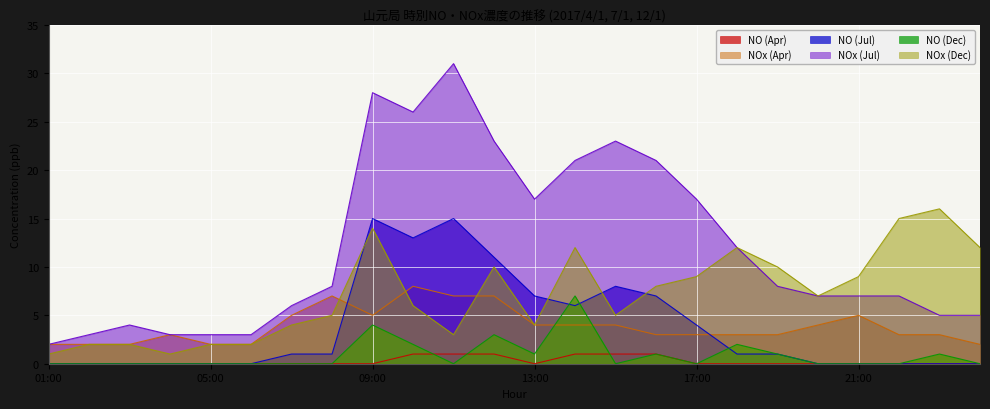

At how many categories does at least one series exceed 27?

2